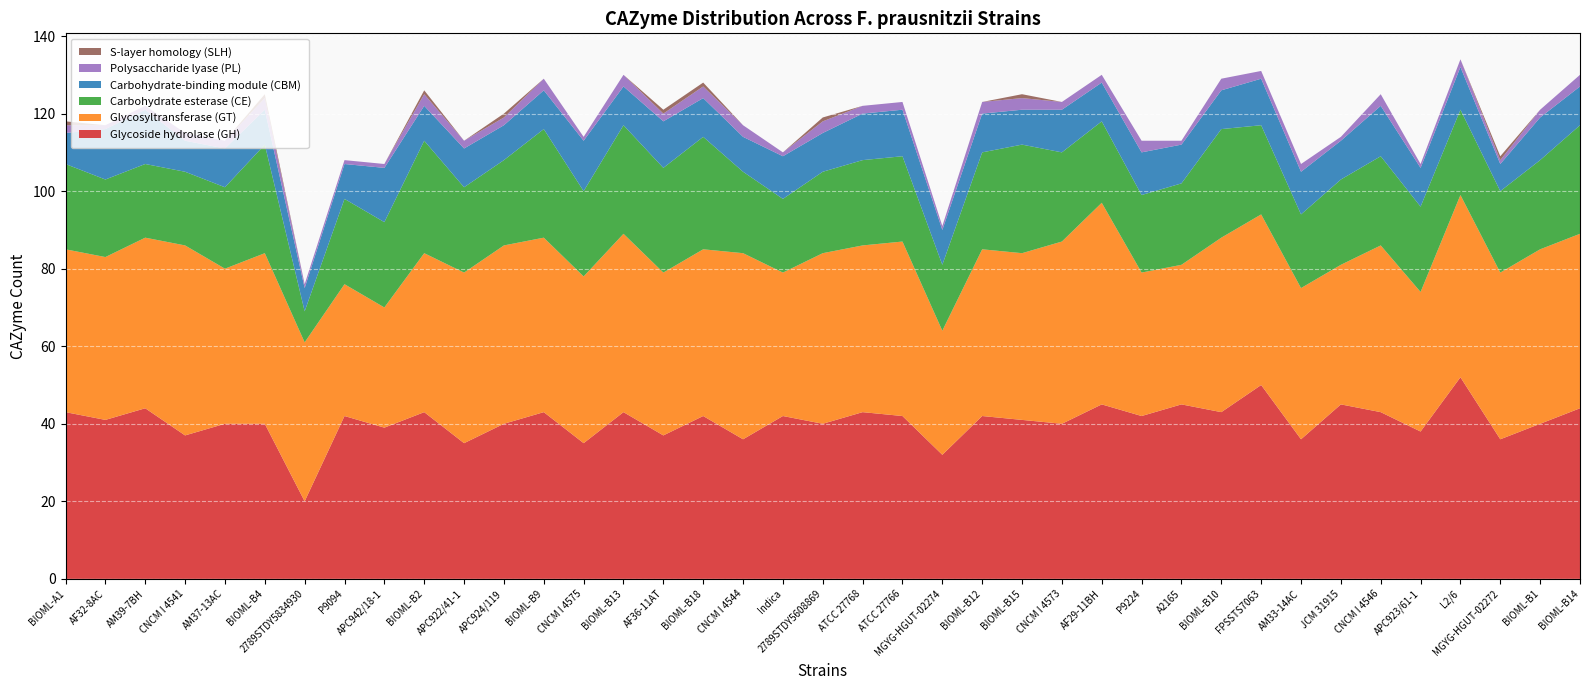

Reading left to right, extract all data points from this chart.

Glycoside hydrolase (GH): 43	41	44	37	40	40	20	42	39	43	35	40	43	35	43	37	42	36	42	40	43	42	32	42	41	40	45	42	45	43	50	36	45	43	38	52	36	40	44
Glycosyltransferase (GT): 42	42	44	49	40	44	41	34	31	41	44	46	45	43	46	42	43	48	37	44	43	45	32	43	43	47	52	37	36	45	44	39	36	43	36	47	43	45	45
Carbohydrate esterase (CE): 22	20	19	19	21	28	8	22	22	29	22	22	28	22	28	27	29	21	19	21	22	22	17	25	28	23	21	20	21	28	23	19	22	23	22	22	21	23	28
Carbohydrate-binding module (CBM): 8	13	14	8	10	9	6	9	14	9	10	9	10	13	10	12	10	9	11	10	12	12	9	10	9	11	10	11	10	10	12	11	10	13	10	11	7	11	10
Polysaccharide lyase (PL): 2	1	1	2	2	3	1	1	1	3	2	2	3	1	3	2	3	3	1	3	2	2	1	3	3	2	2	3	1	3	2	2	1	3	1	2	1	2	3
S-layer homology (SLH): 1	0	0	0	0	1	0	0	0	1	0	1	0	0	0	1	1	0	0	1	0	0	0	0	1	0	0	0	0	0	0	0	0	0	0	0	1	0	0